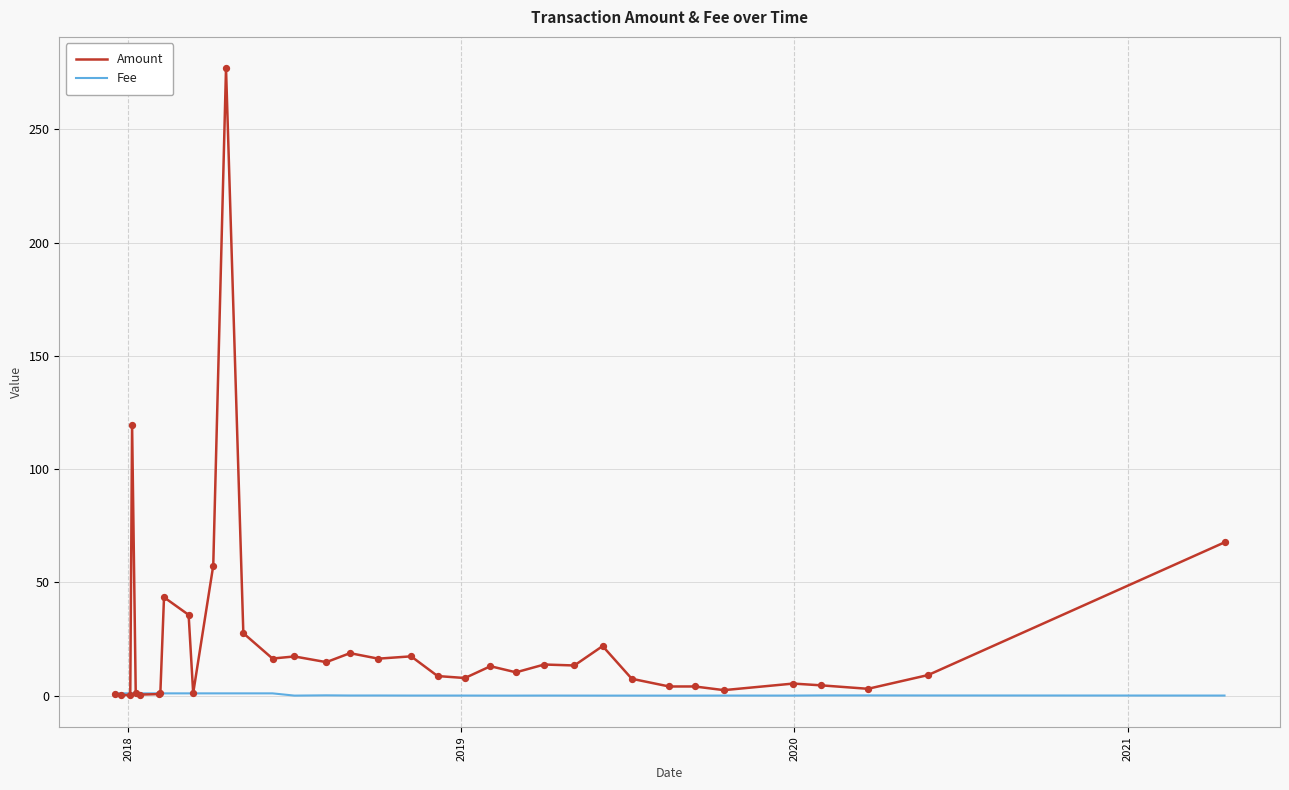

What are all the series names shown in the legend?

Amount, Fee